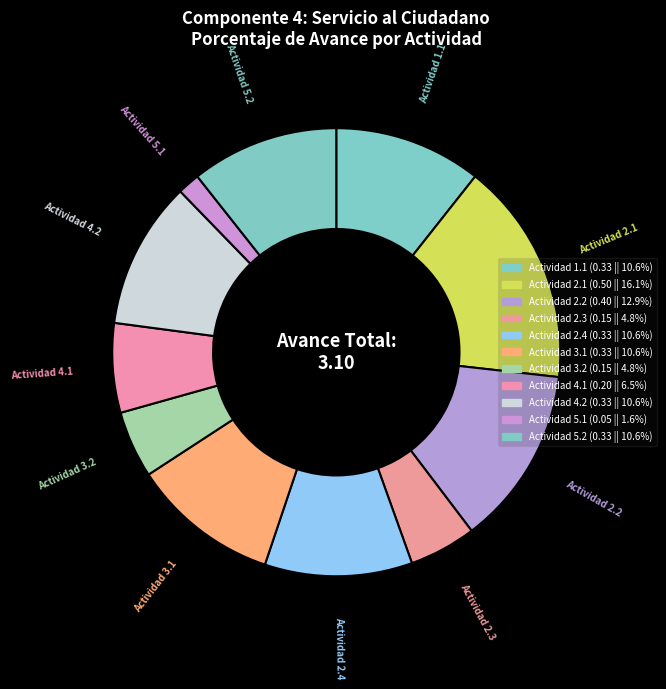

How many segments does this pie chart have?

11